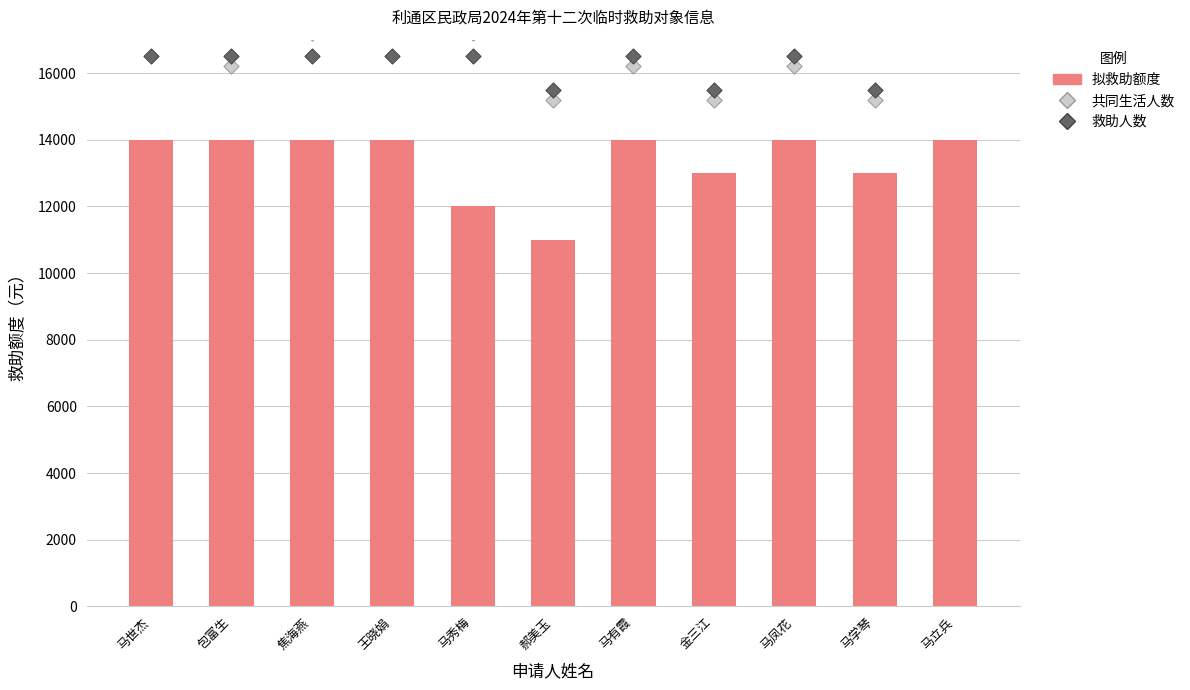

At which category is the sum across all series the highest?

马立兵